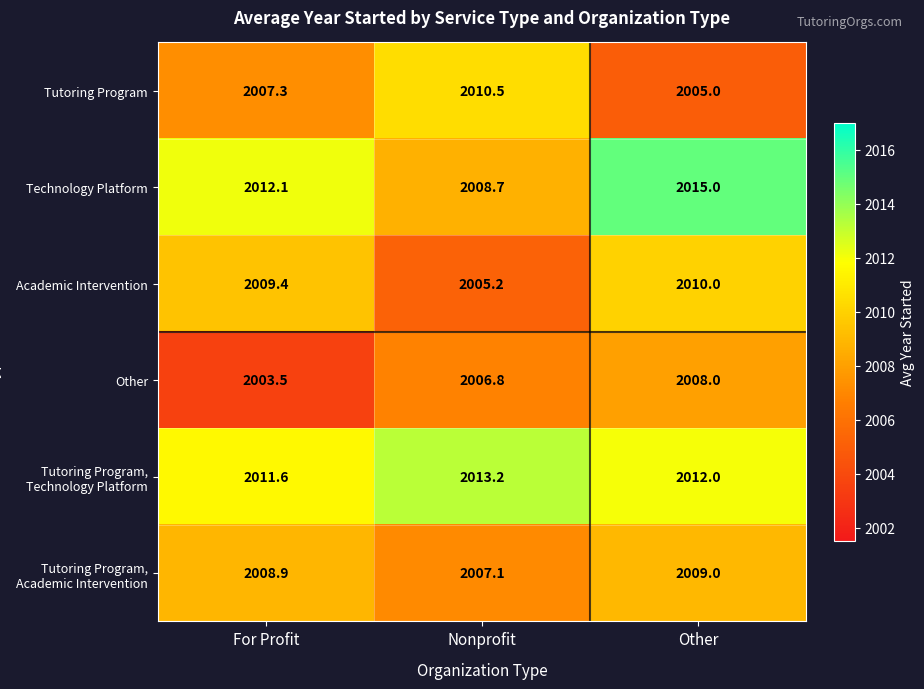

What is the smallest value displayed?

2003.5